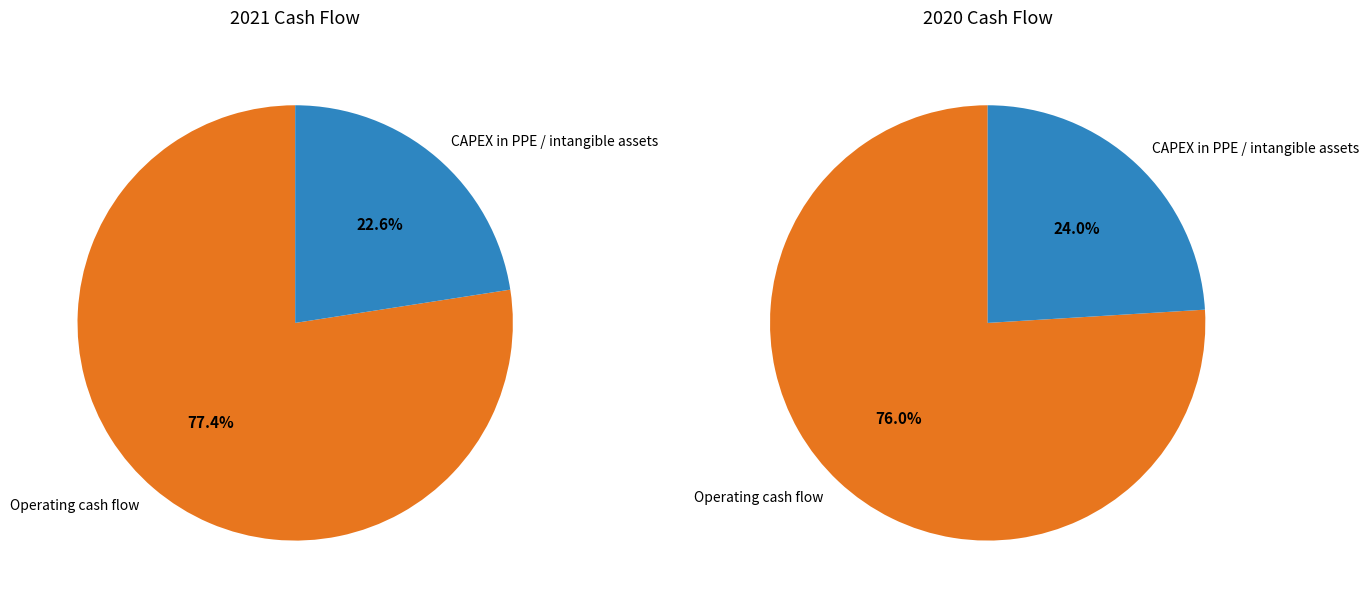

Which category accounts for the majority?

Operating cash flow